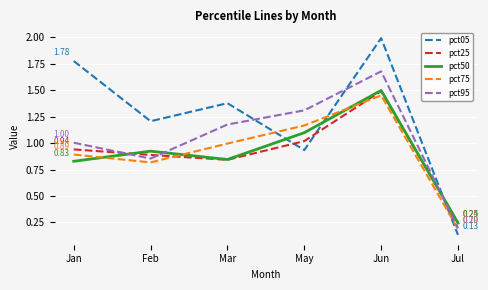

What value does the pct05 series have at Jun?

2.0